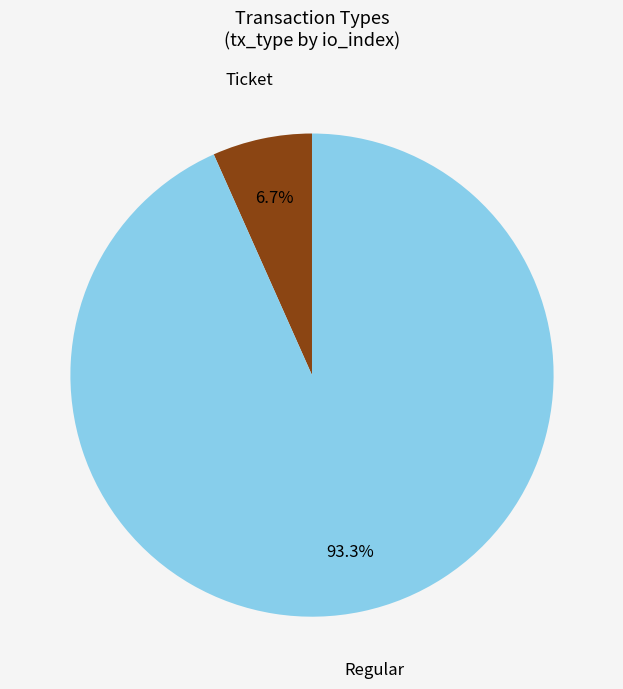

What percentage do Regular and Ticket together represent?

100.0%